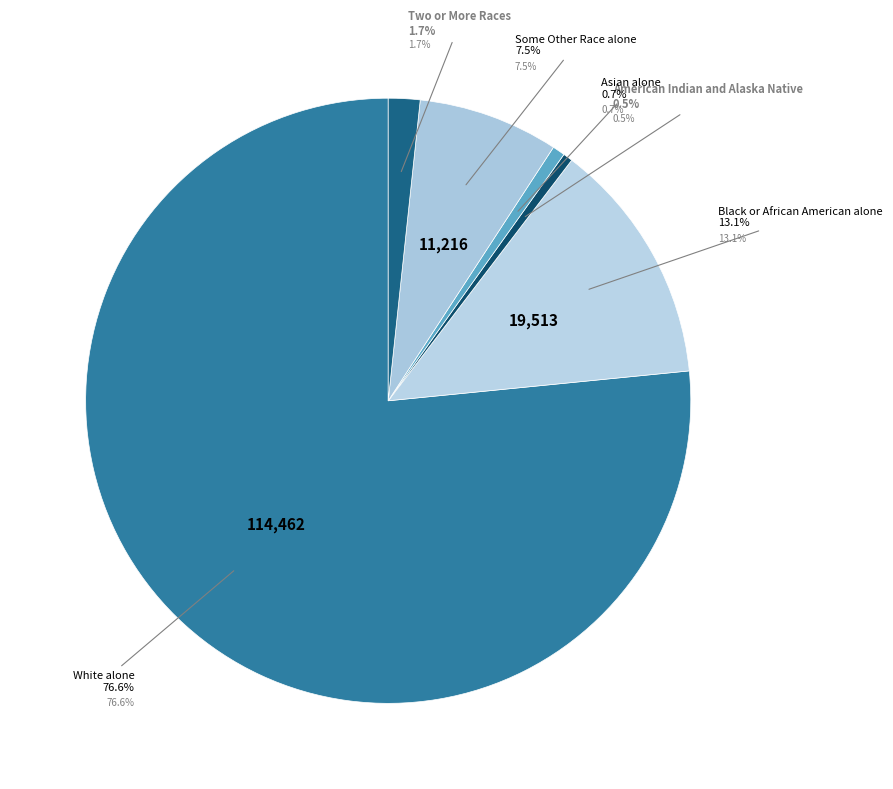

True or false: Black or African American alone accounts for 1% of the total.

False